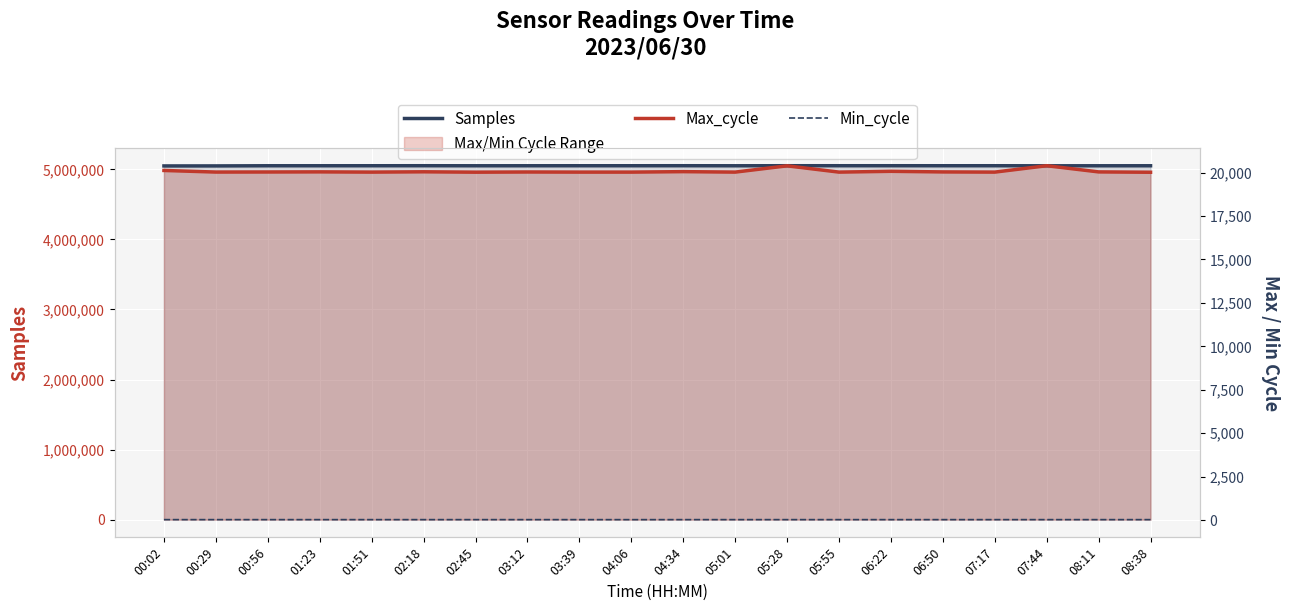

At which label does Min_cycle reach its peak?

00:02